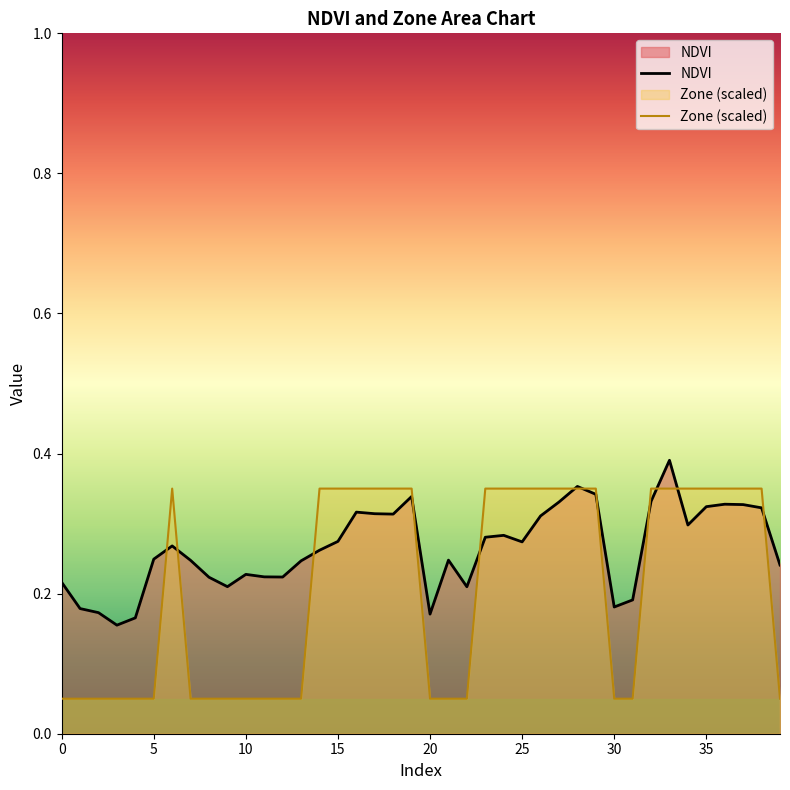

How many lines are shown in the chart?

2